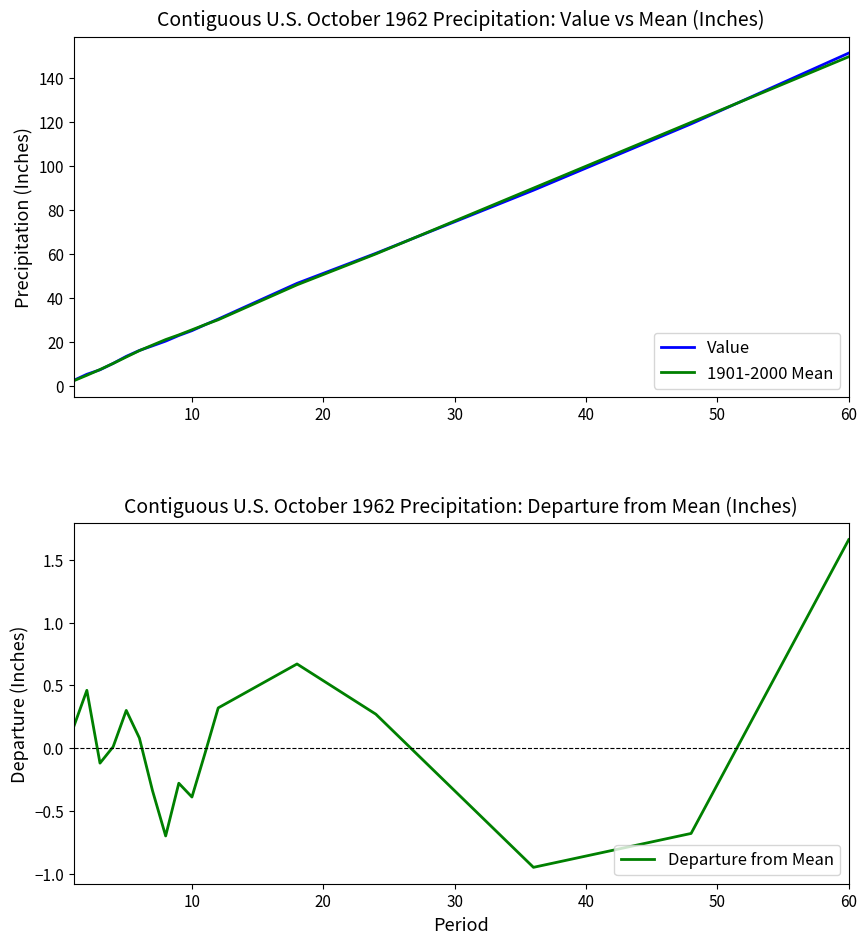

Is it true that Value equals 25.0 at 10?

True